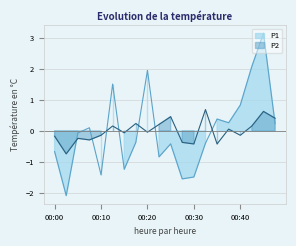

List the series in order of their overall mean, highest first.

P2, P1